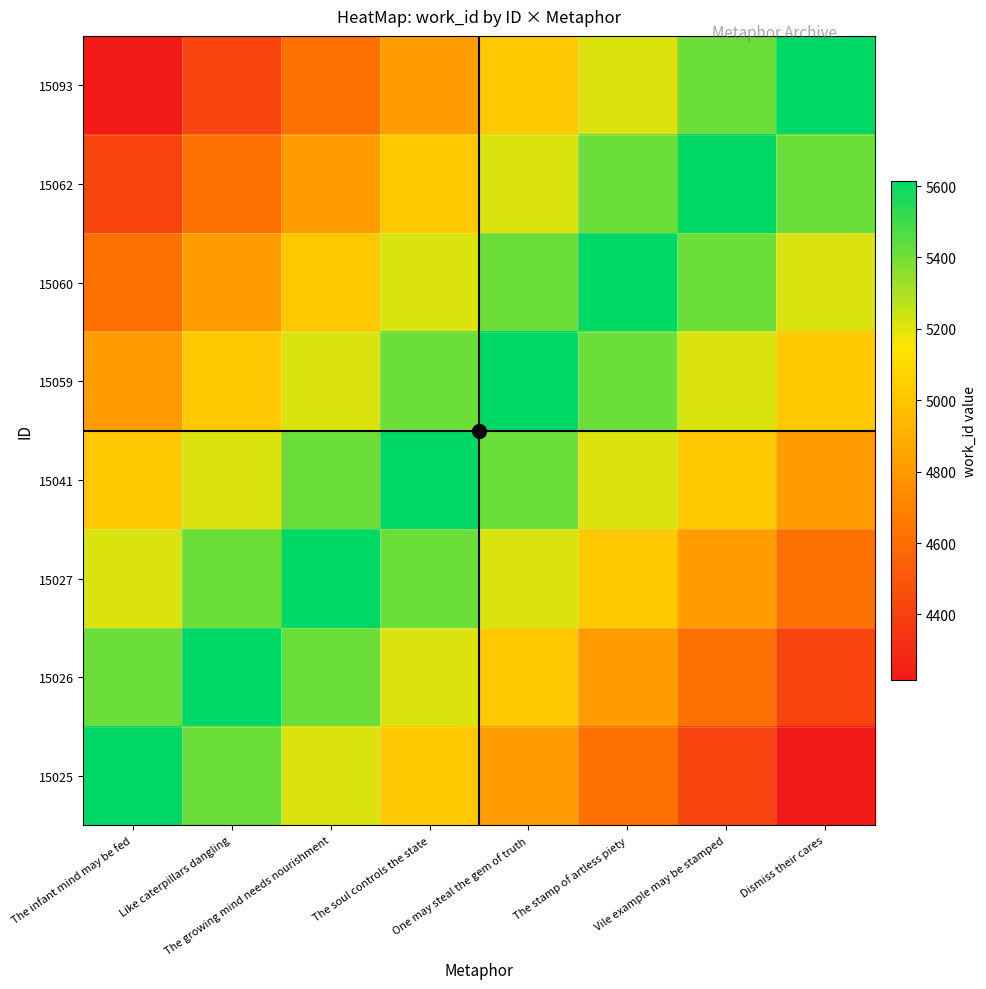

Reading right to left, list all the values displayed in this chart.

15025: Dismiss their cares=4215	Vile example may be stamped=4415	The stamp of artless piety=4615	One may steal the gem of truth=4815	The soul controls the state=5015	The growing mind needs nourishment=5215	Like caterpillars dangling=5415	The infant mind may be fed=5615
15026: Dismiss their cares=4415	Vile example may be stamped=4615	The stamp of artless piety=4815	One may steal the gem of truth=5015	The soul controls the state=5215	The growing mind needs nourishment=5415	Like caterpillars dangling=5615	The infant mind may be fed=5415
15027: Dismiss their cares=4615	Vile example may be stamped=4815	The stamp of artless piety=5015	One may steal the gem of truth=5215	The soul controls the state=5415	The growing mind needs nourishment=5615	Like caterpillars dangling=5415	The infant mind may be fed=5215
15041: Dismiss their cares=4815	Vile example may be stamped=5015	The stamp of artless piety=5215	One may steal the gem of truth=5415	The soul controls the state=5615	The growing mind needs nourishment=5415	Like caterpillars dangling=5215	The infant mind may be fed=5015
15059: Dismiss their cares=5015	Vile example may be stamped=5215	The stamp of artless piety=5415	One may steal the gem of truth=5615	The soul controls the state=5415	The growing mind needs nourishment=5215	Like caterpillars dangling=5015	The infant mind may be fed=4815
15060: Dismiss their cares=5215	Vile example may be stamped=5415	The stamp of artless piety=5615	One may steal the gem of truth=5415	The soul controls the state=5215	The growing mind needs nourishment=5015	Like caterpillars dangling=4815	The infant mind may be fed=4615
15062: Dismiss their cares=5415	Vile example may be stamped=5615	The stamp of artless piety=5415	One may steal the gem of truth=5215	The soul controls the state=5015	The growing mind needs nourishment=4815	Like caterpillars dangling=4615	The infant mind may be fed=4415
15093: Dismiss their cares=5615	Vile example may be stamped=5415	The stamp of artless piety=5215	One may steal the gem of truth=5015	The soul controls the state=4815	The growing mind needs nourishment=4615	Like caterpillars dangling=4415	The infant mind may be fed=4215